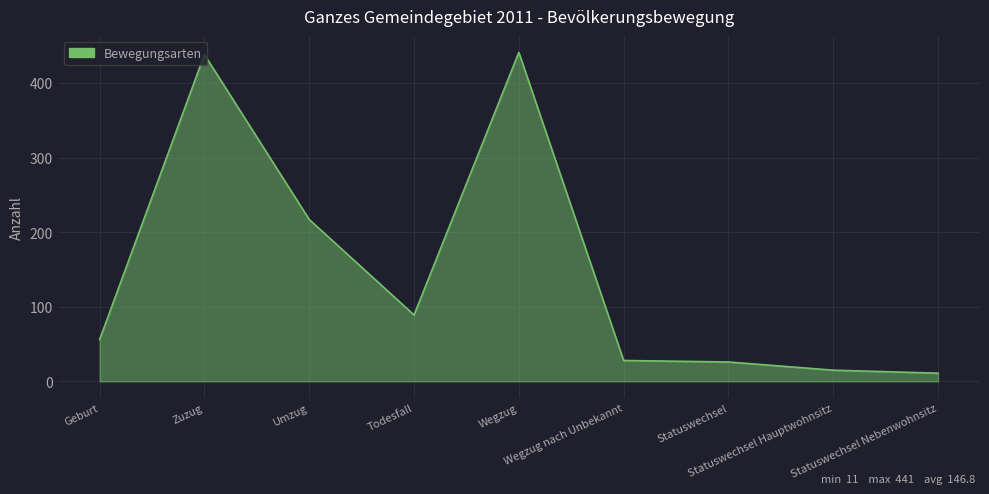

The value at Statuswechsel is 26. True or false?

True